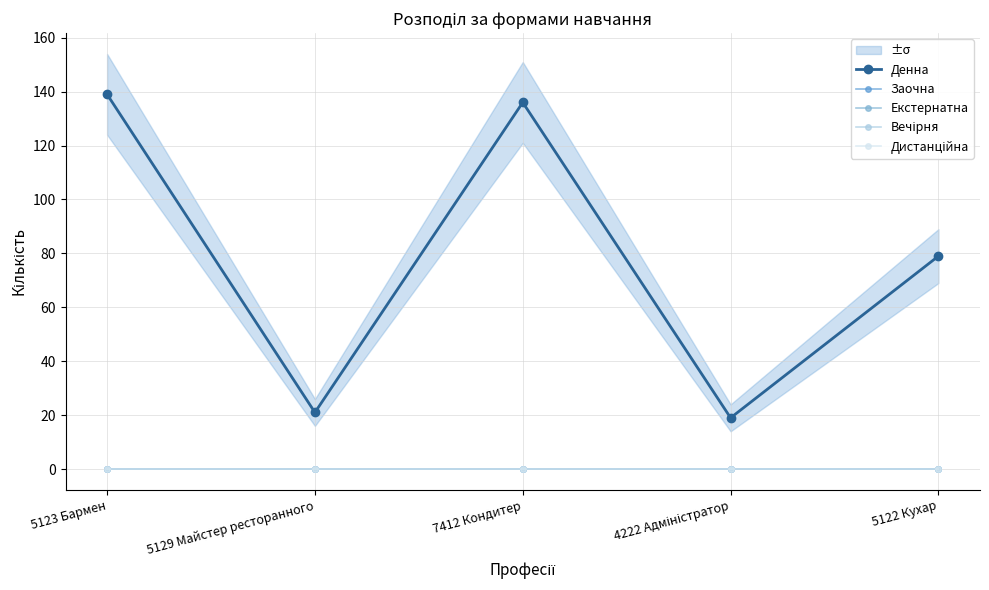

At which category is the sum across all series the highest?

5123 Бармен